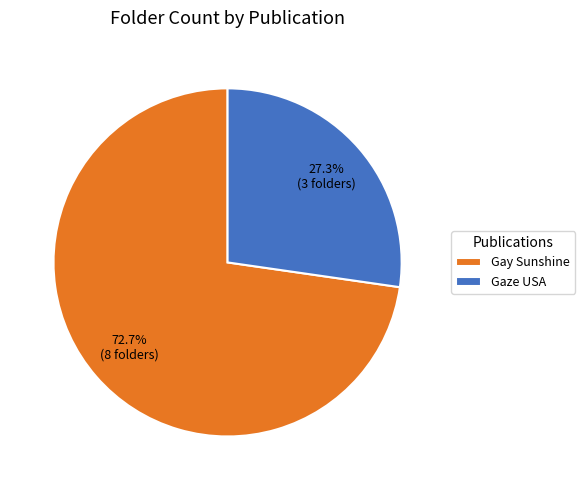

Count the number of slices in the pie.

2